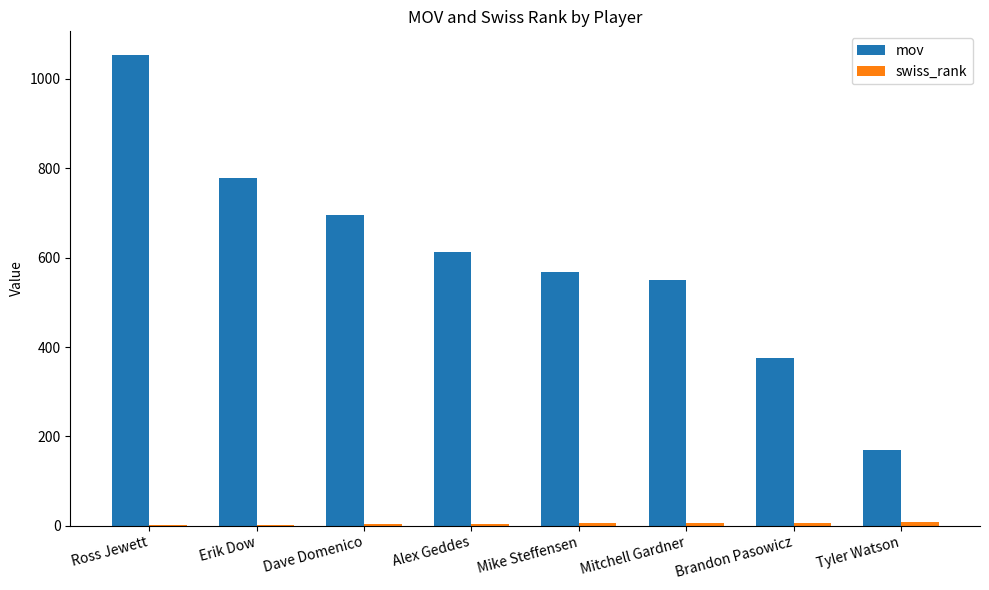

How many groups of bars are there?

8